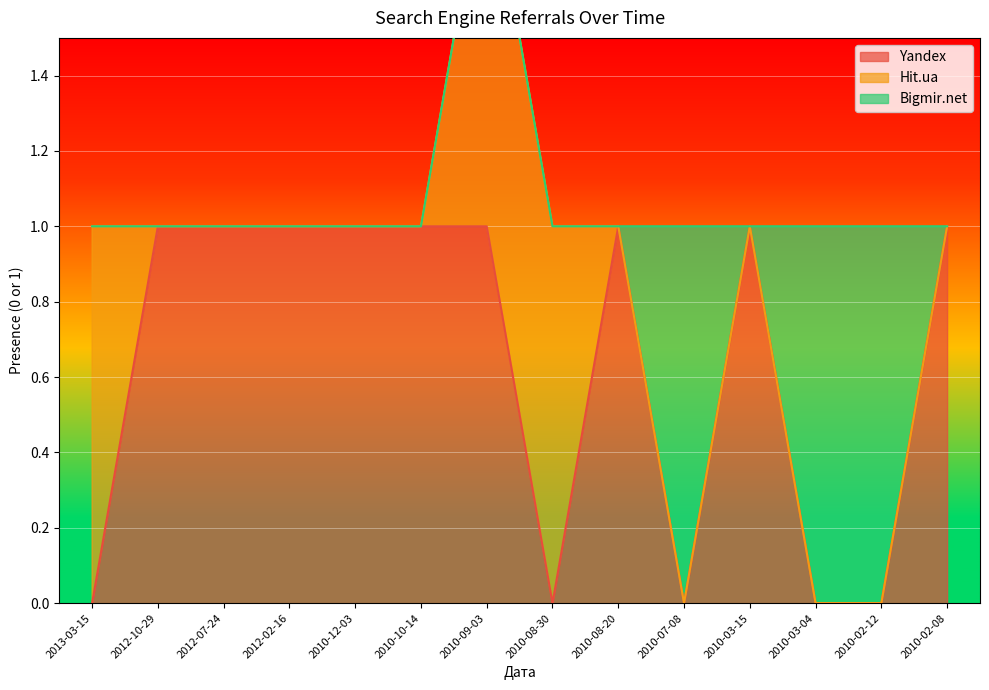

At how many categories does at least one series exceed 0?

14